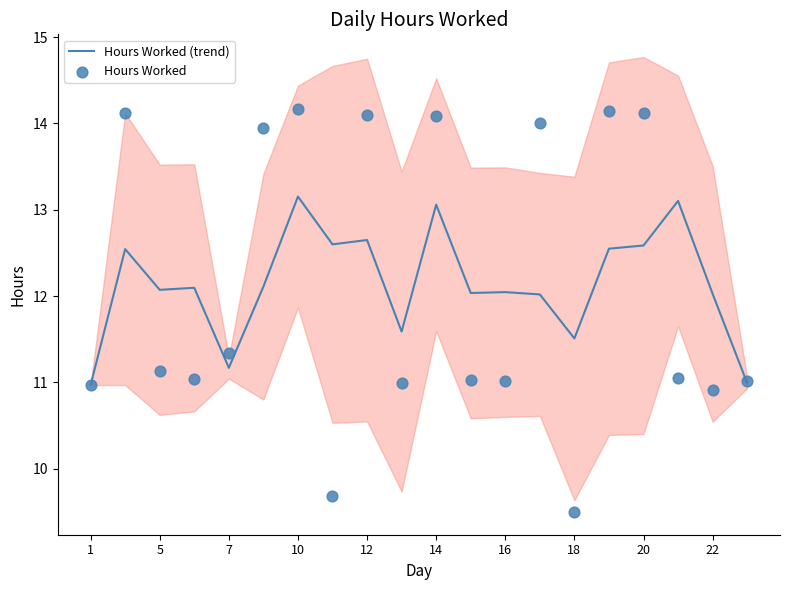

What are all the series names shown in the legend?

Hours Worked (trend), Hours Worked